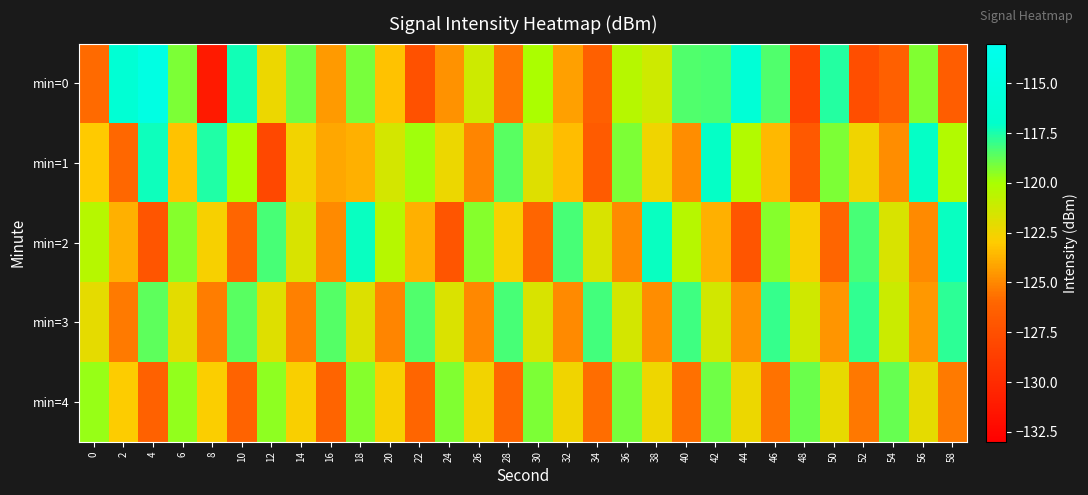

Between 4 and 58, which series saw the biggest shift?

min=0